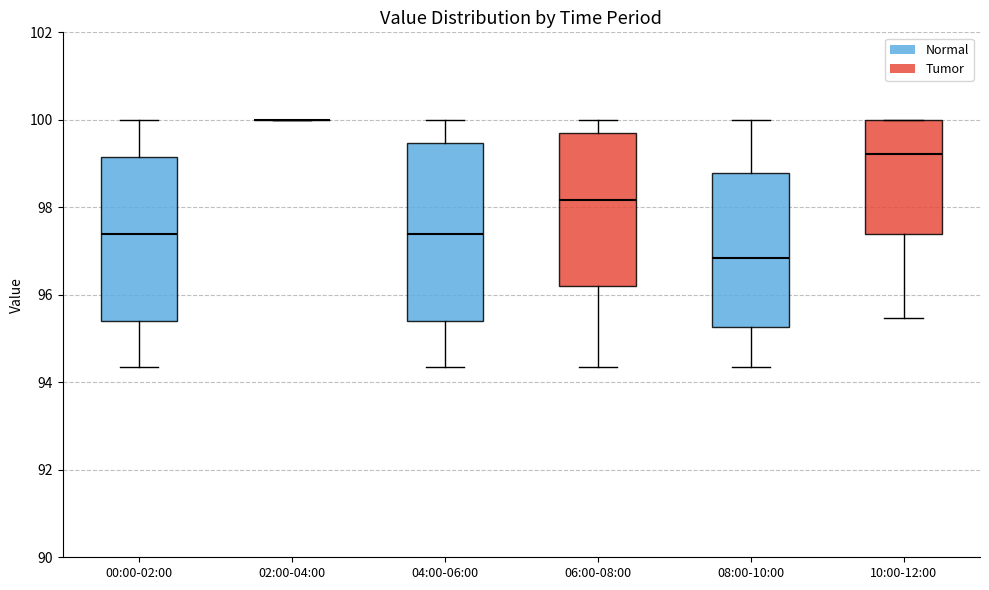

Where does the lower whisker of the box for 00:00-02:00 end on the y-axis? The values are not printed on the chart, so give them approximately, as read against the axis.

94.4